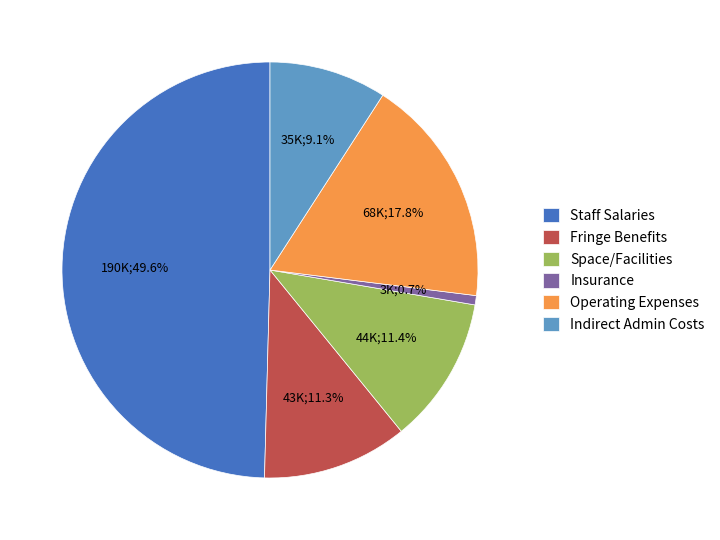

Is Operating Expenses the majority of the pie?

No